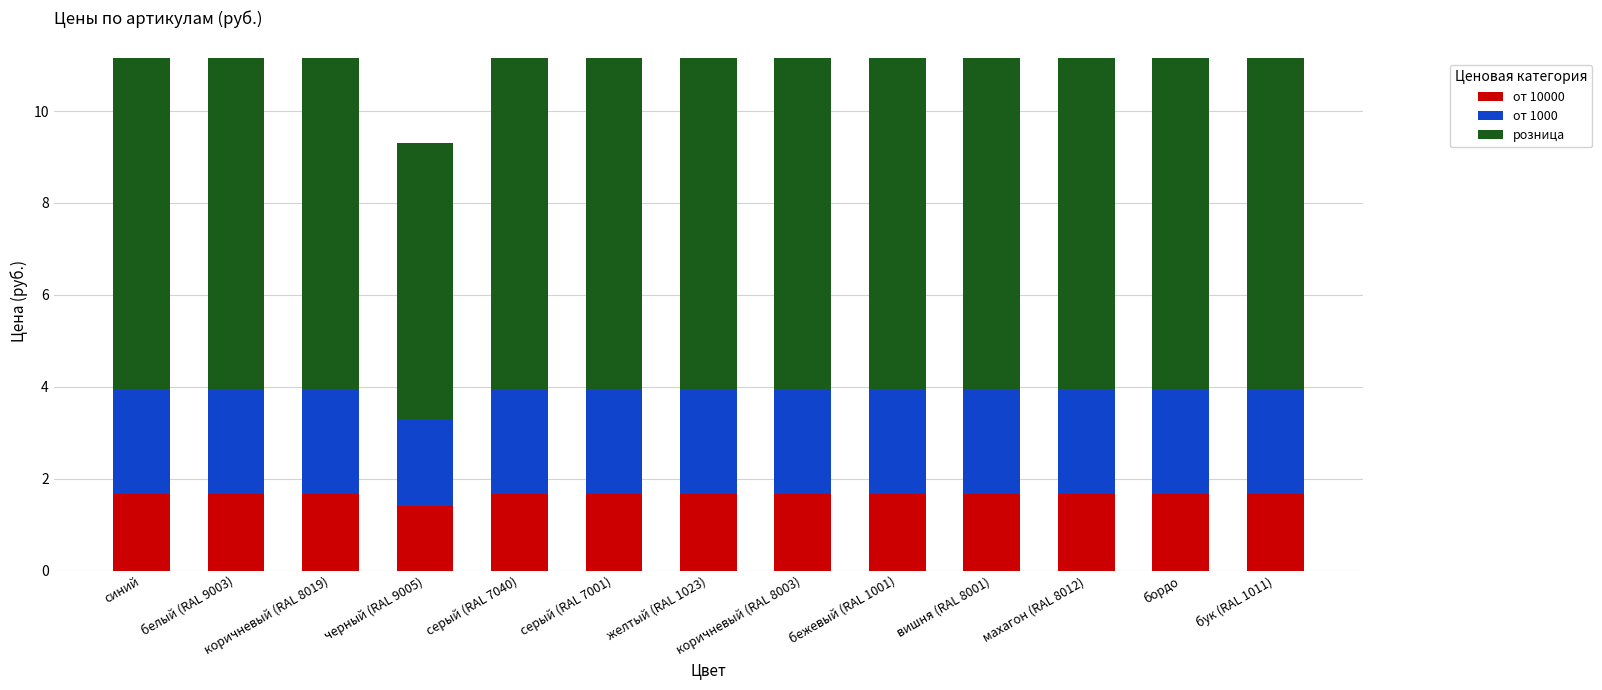

What is the total value across all series at желтый (RAL 1023)?

11.2